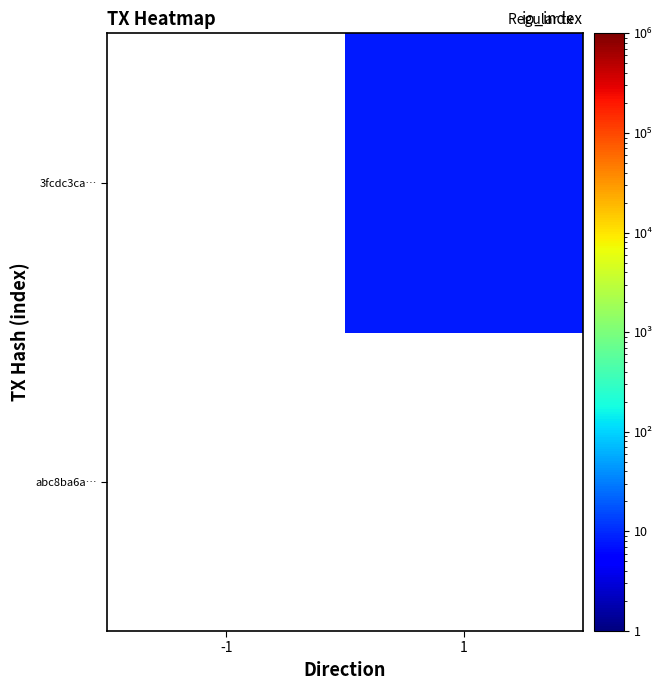

Which category has the lowest value in the abc8ba6a… series?

-1